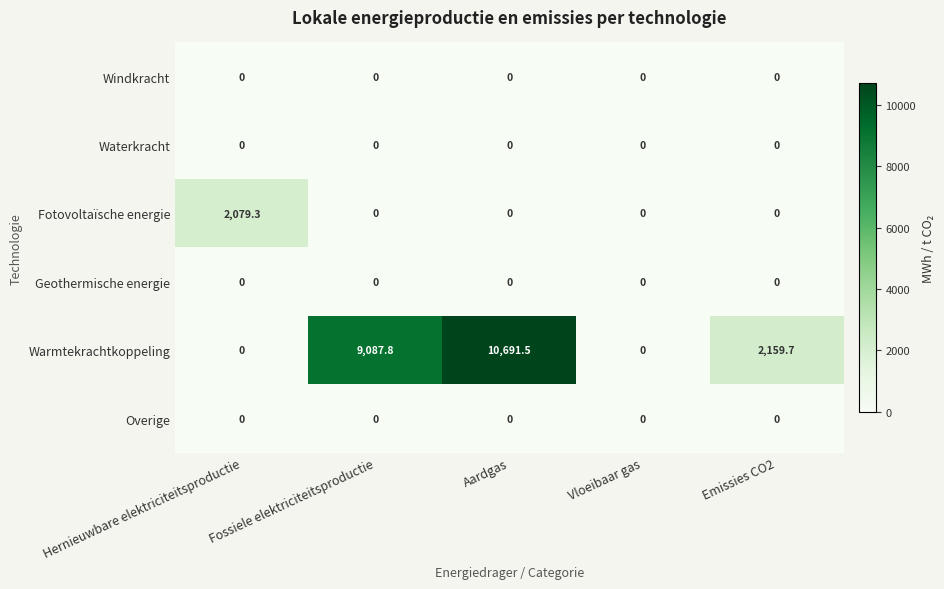

The Windkracht series shows 0.0 at Emissies CO2. True or false?

True